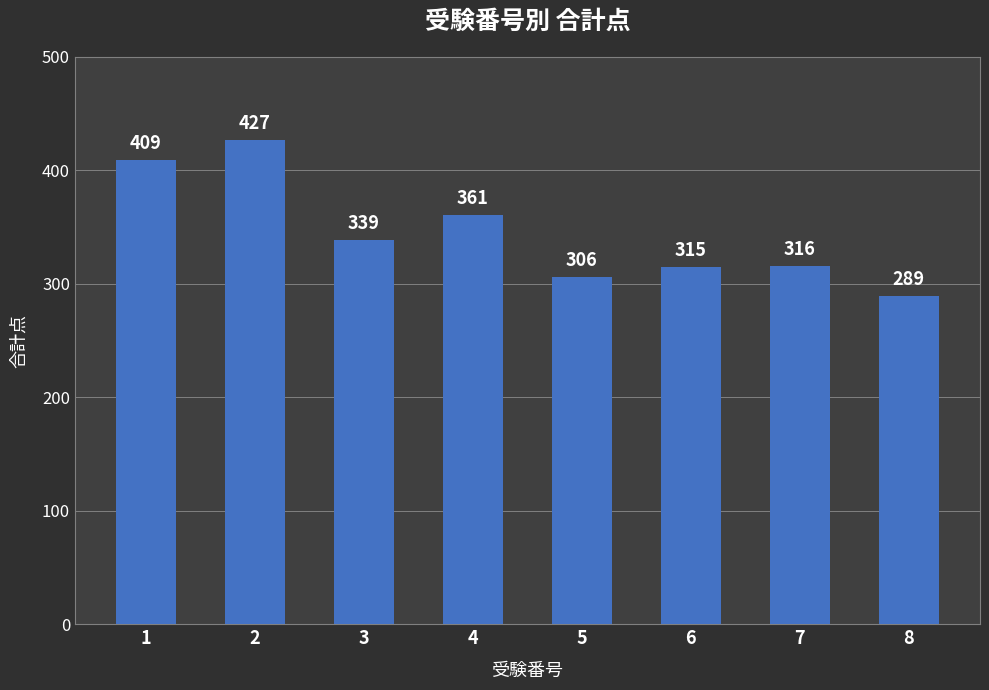

Does the chart contain any negative values?

No